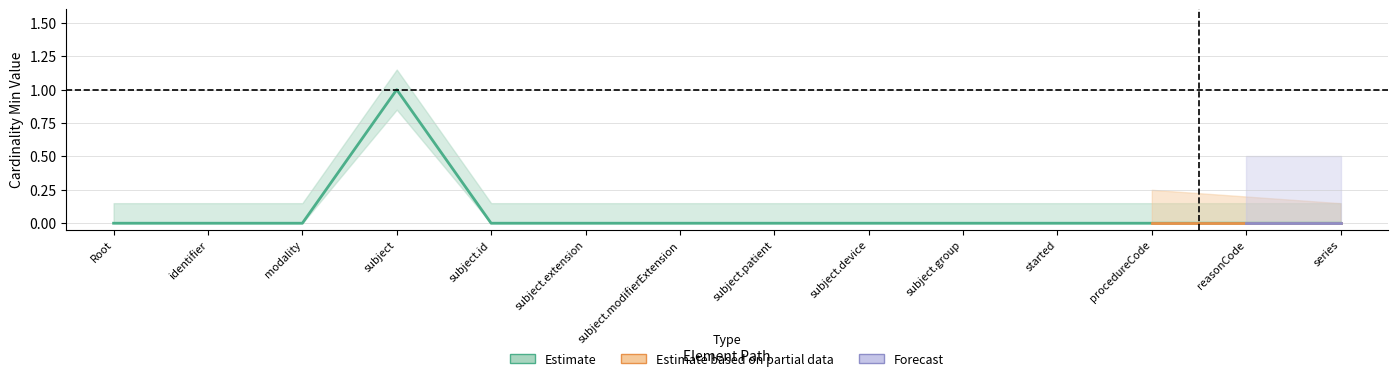

True or false: the data shows 0 at subject.patient.

True